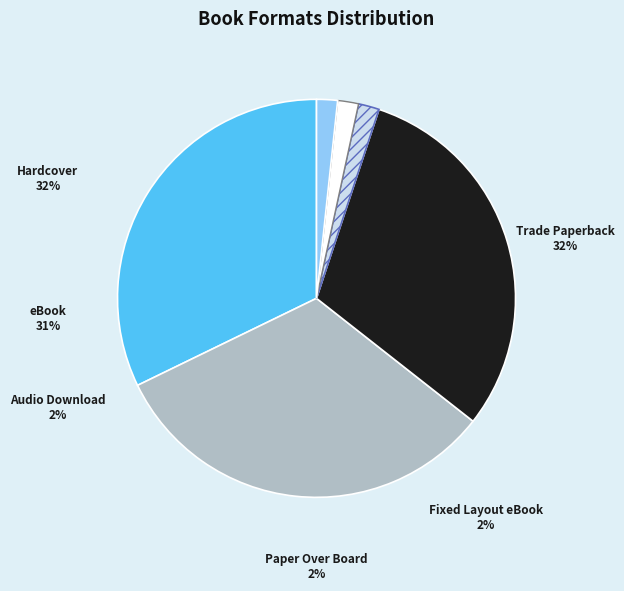

Rank the categories by value from lowest to highest.

Audio Download, Paper Over Board, Fixed Layout eBook, eBook, Trade Paperback, Hardcover